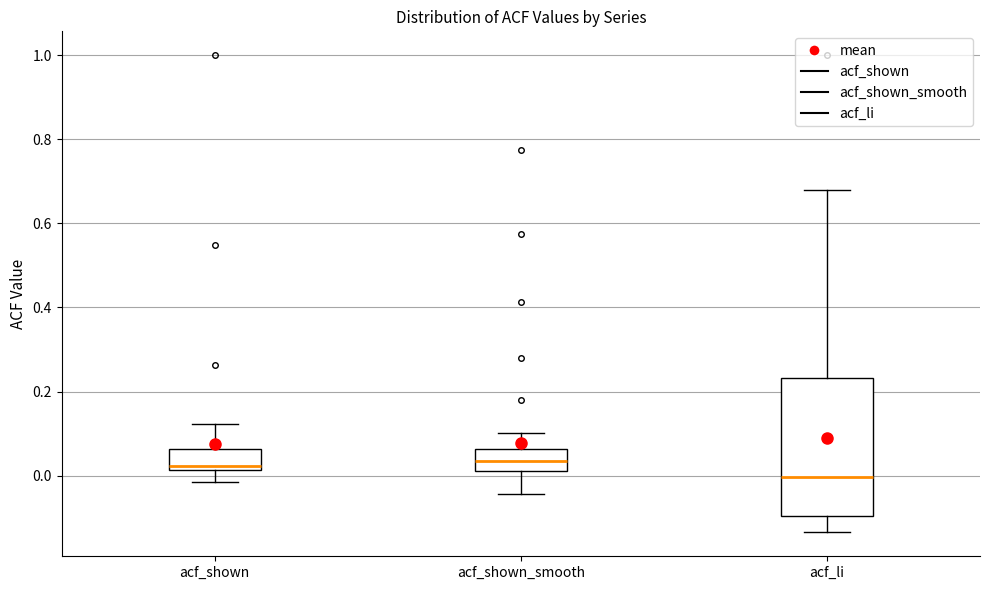

Where does the upper whisker of the box for acf_shown end on the y-axis? The values are not printed on the chart, so give them approximately, as read against the axis.

0.12